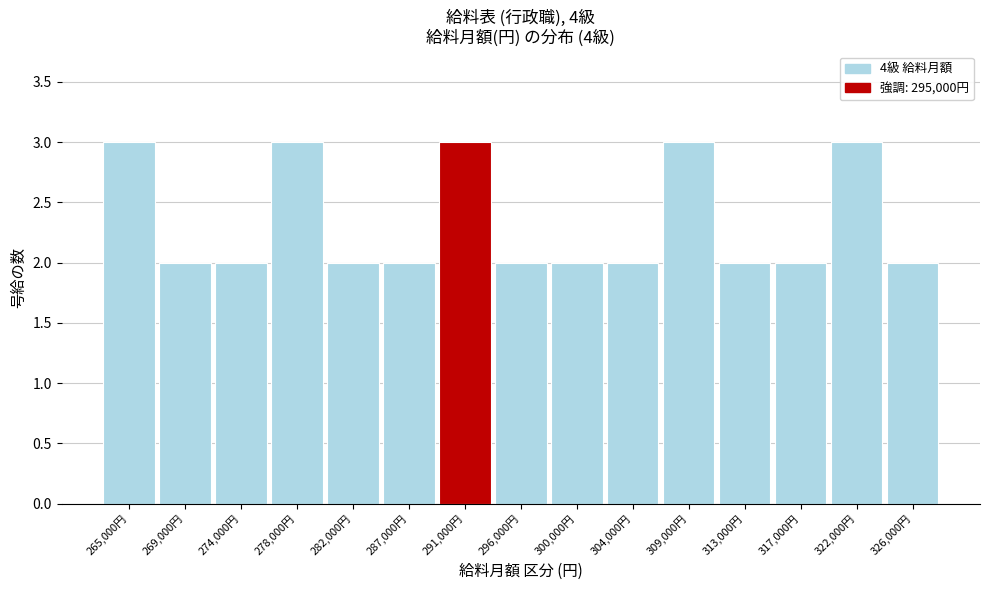

Reading right to left, list all the values displayed in this chart.

326,000円=2	322,000円=3	317,000円=2	313,000円=2	309,000円=3	304,000円=2	300,000円=2	296,000円=2	291,000円=3	287,000円=2	282,000円=2	278,000円=3	274,000円=2	269,000円=2	265,000円=3